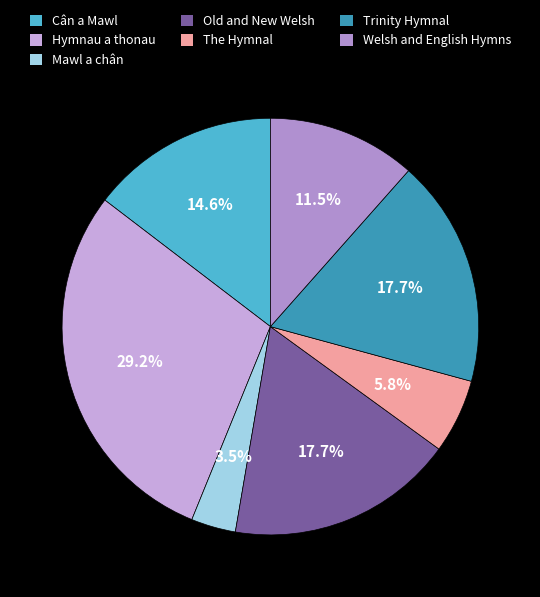

Count the number of slices in the pie.

7